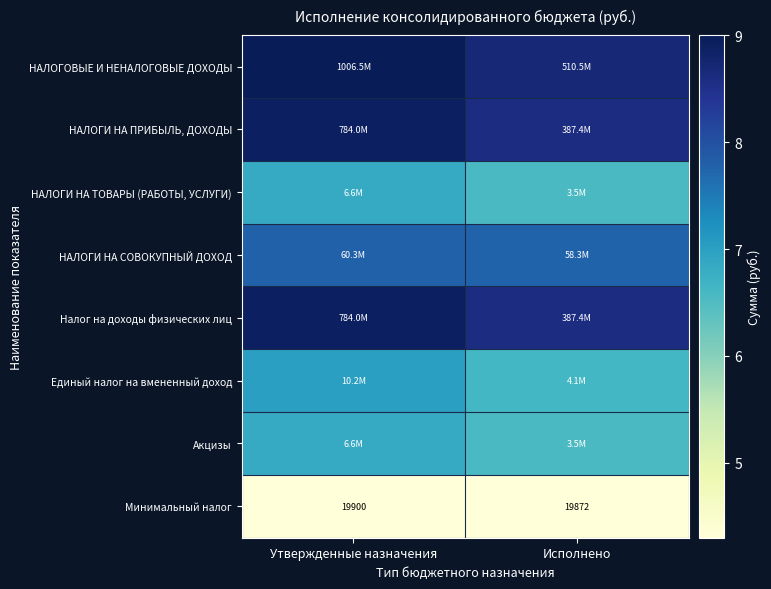

Read the НАЛОГИ НА ПРИБЫЛЬ, ДОХОДЫ value at Утвержденные назначения.

8.9